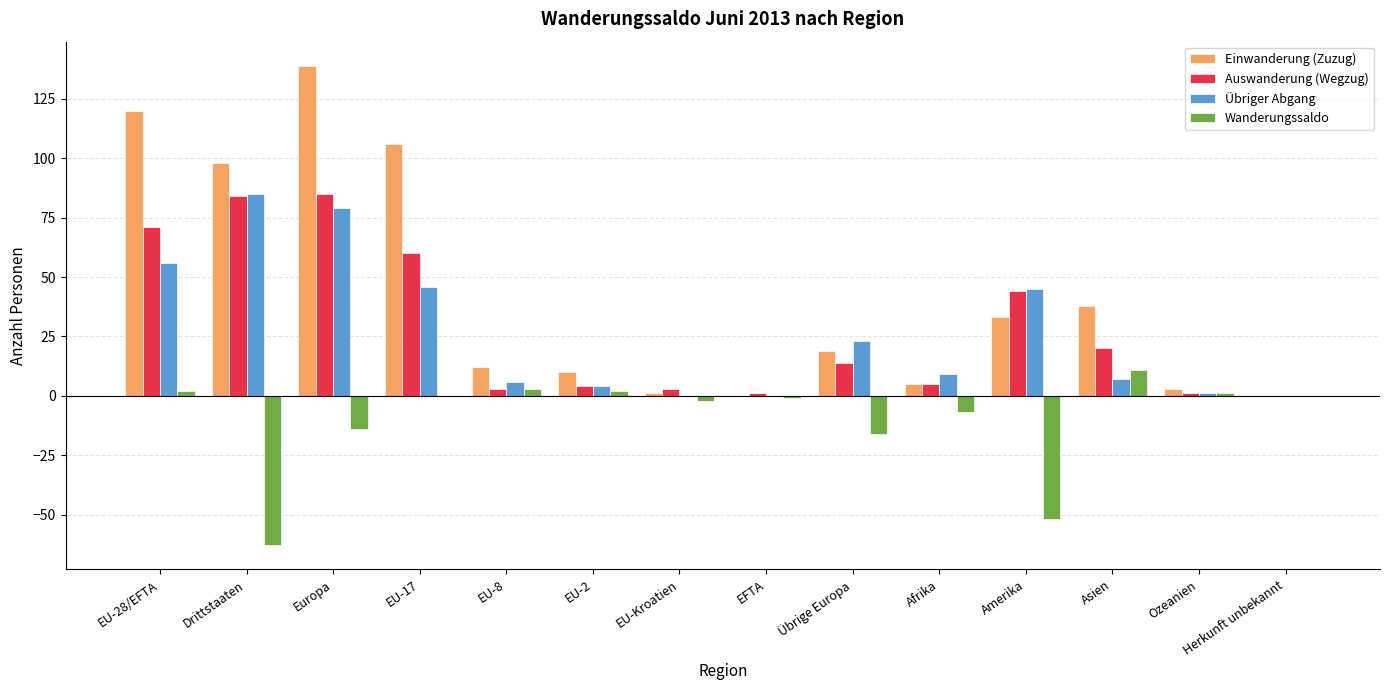

Between Amerika and Asien, which series saw the biggest shift?

Wanderungssaldo